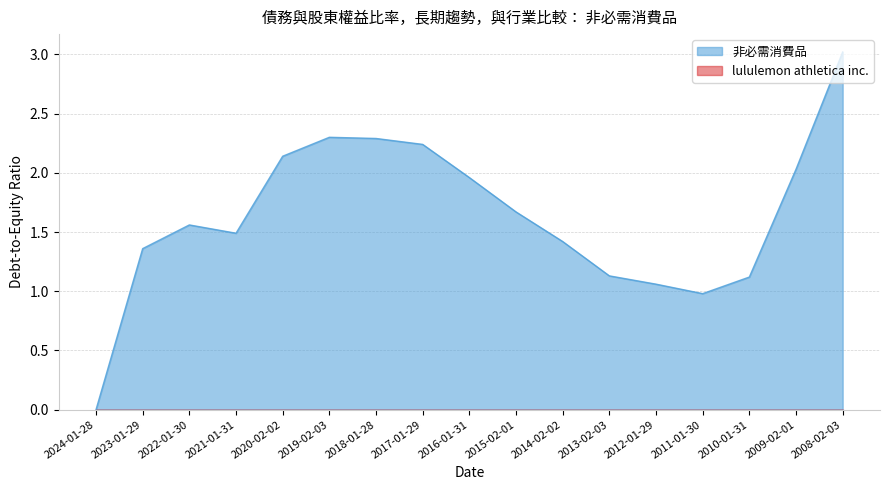

What is the label of the 2nd point from the left?

2023-01-29